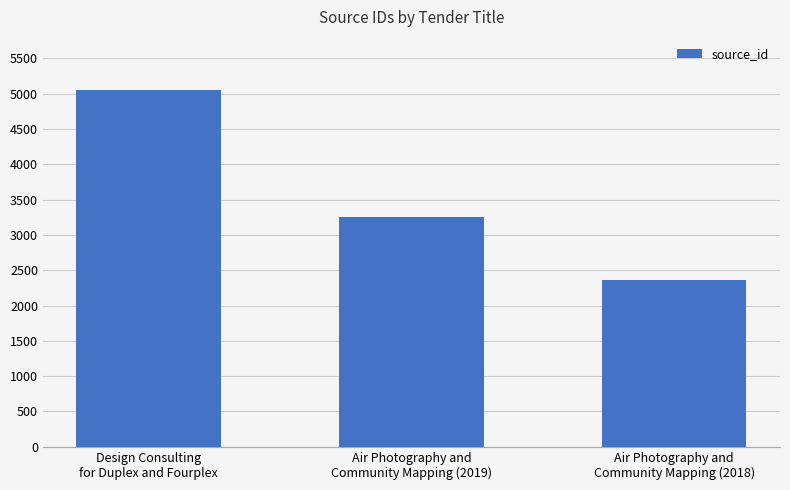

Where is the data nearest to the value 3703?

Air Photography and
Community Mapping (2019)